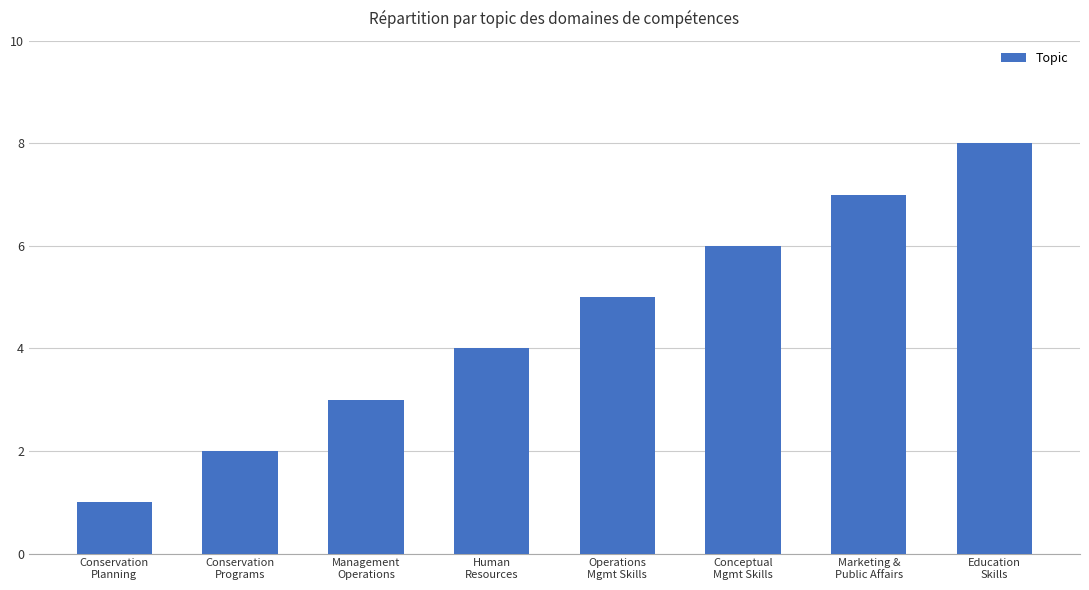

What value does the data have at Conceptual
Mgmt Skills?

6